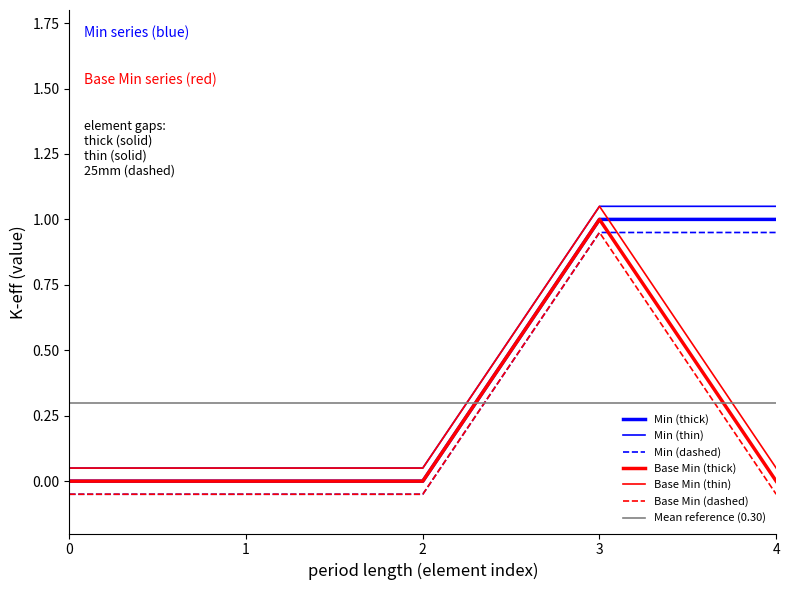

Is this an area chart (filled region under the line)?

No